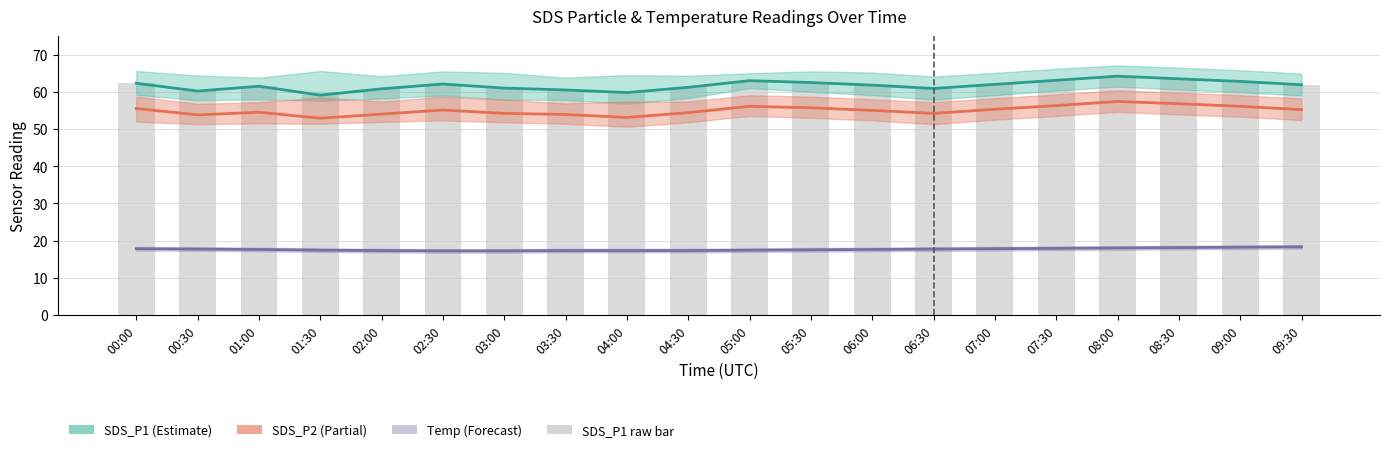

Which series has the largest range (max minus min)?

SDS_P1 center